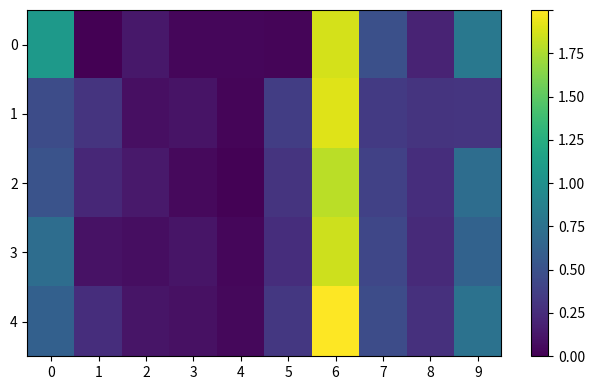

Which series has the widest spread of values?

4